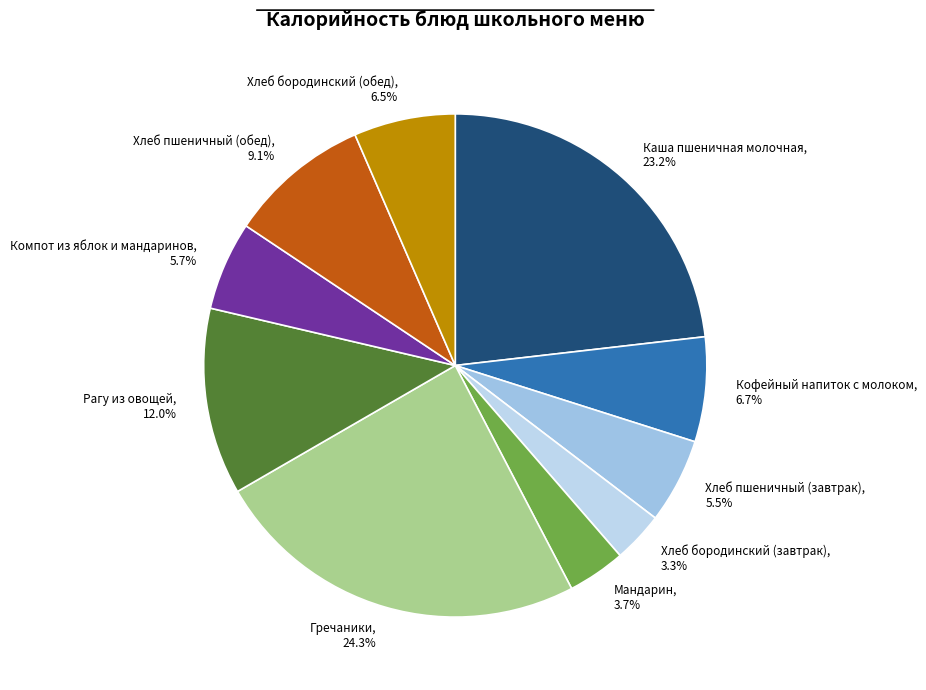

What is the largest slice in the pie chart?

Гречаники